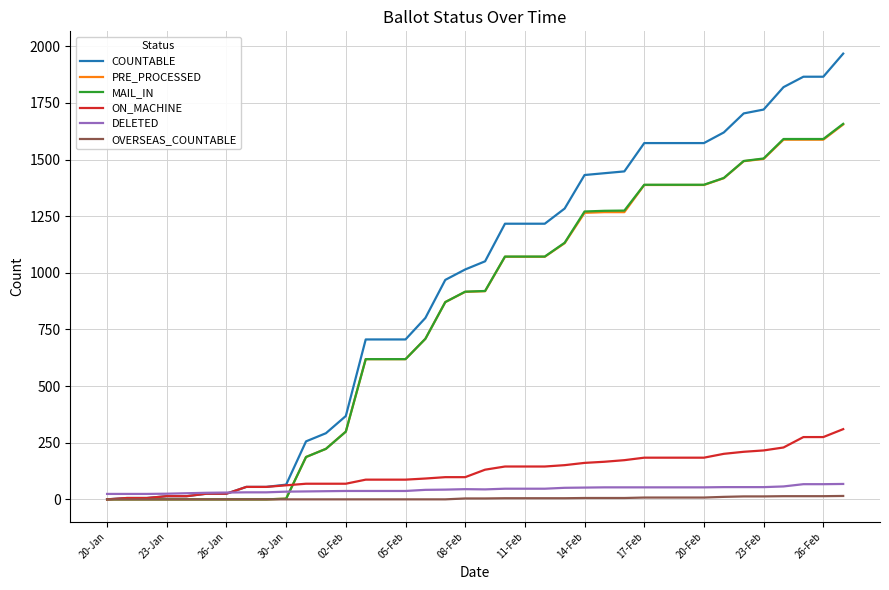

How many times do PRE_PROCESSED and DELETED cross each other?

1